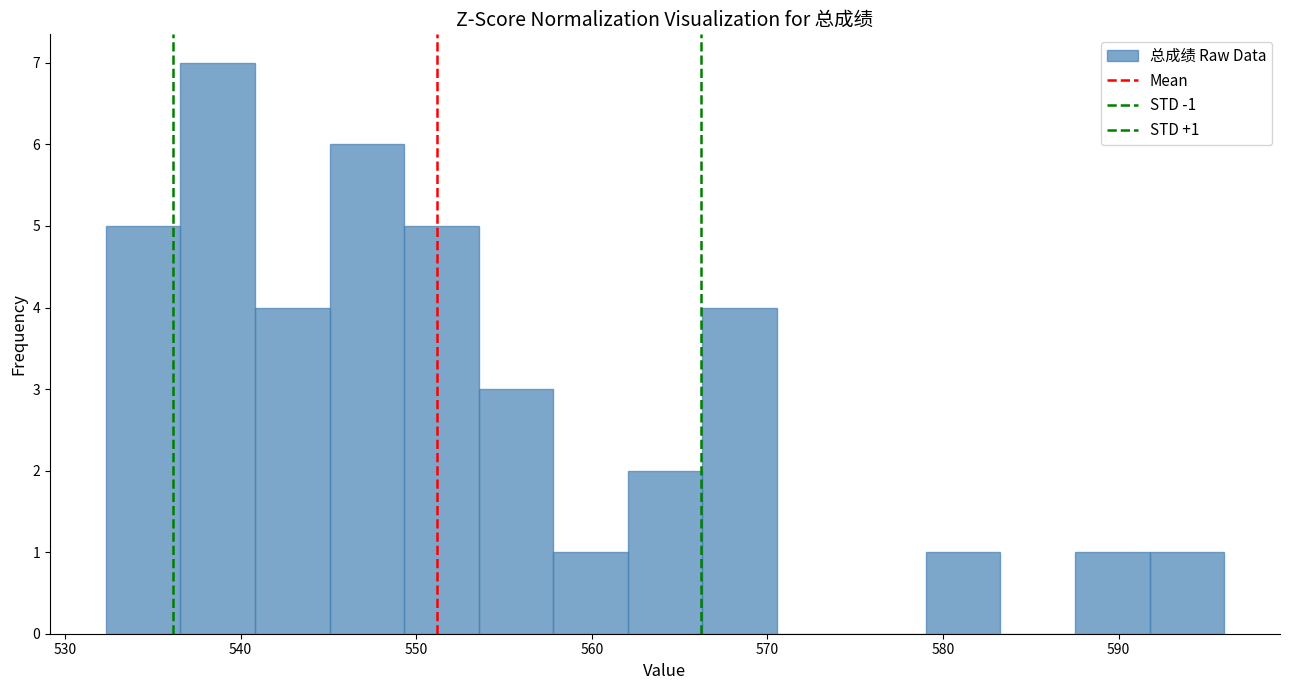

Which range on the x-axis has the tallest bar?

537 to 541